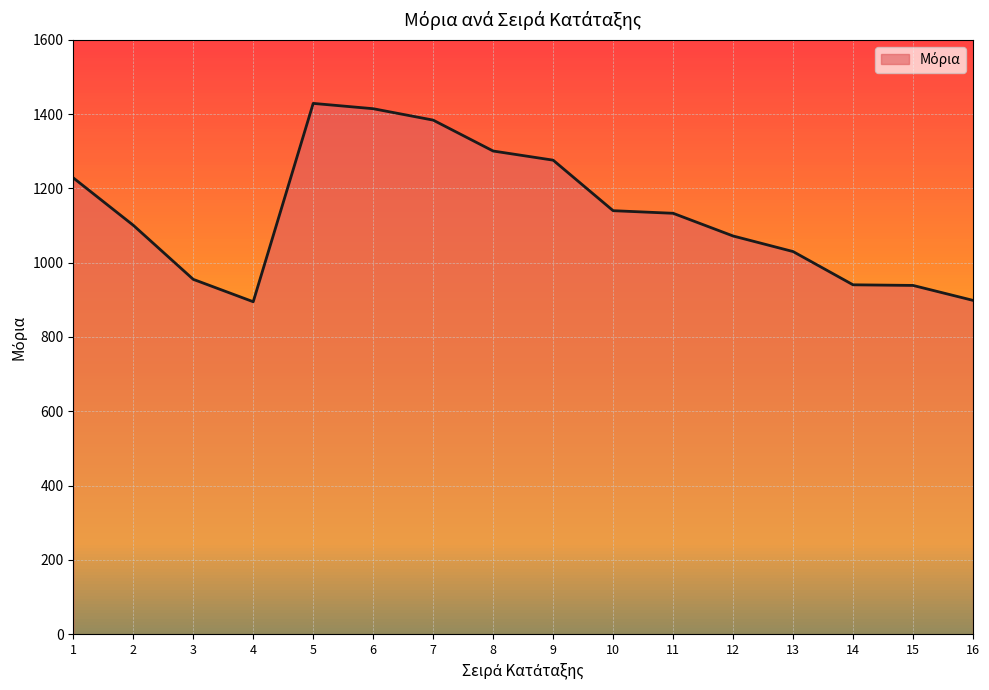

Is it true that the value at 14 is 1587.4?

False